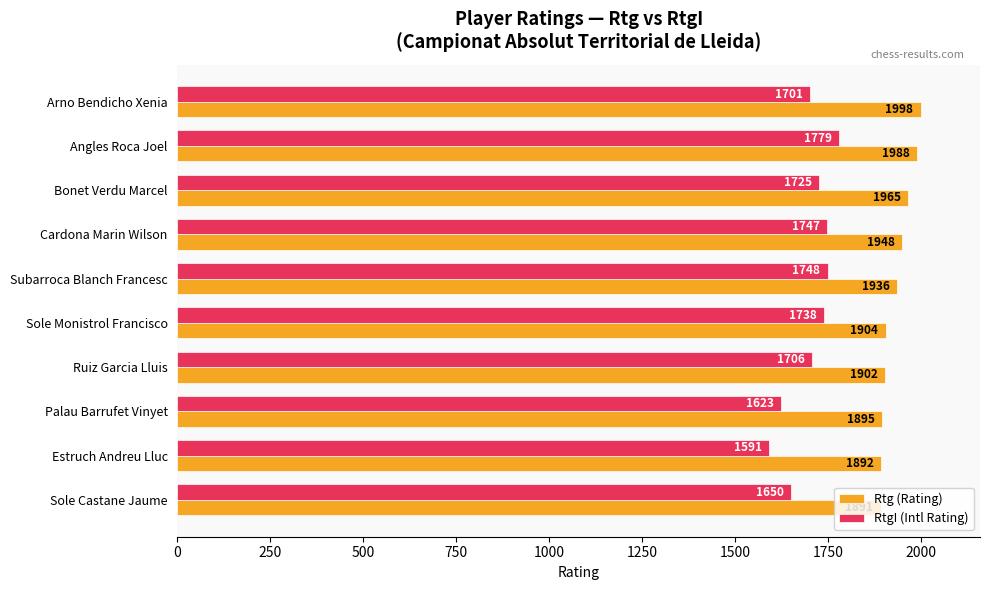

Which series has the largest total across all categories?

Rtg (Rating)